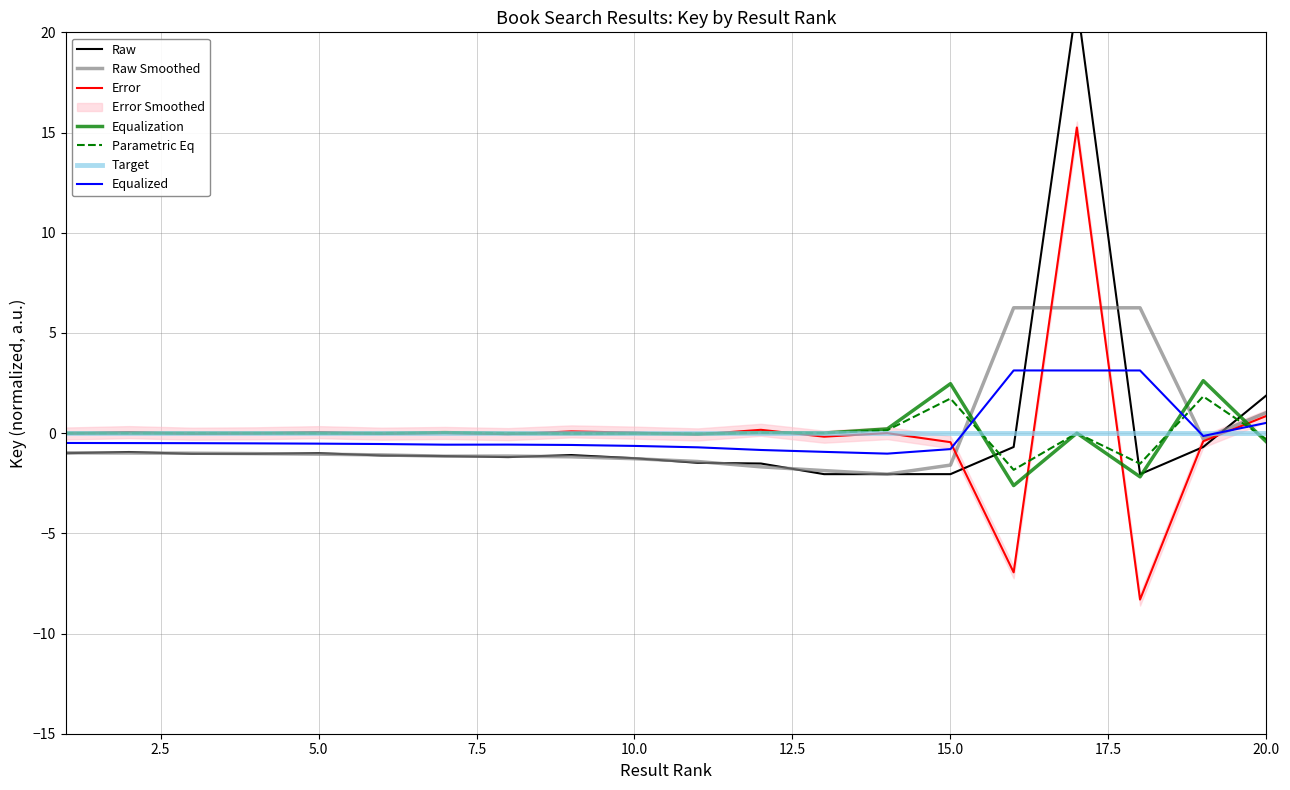

Count the number of values greater than -1.

5